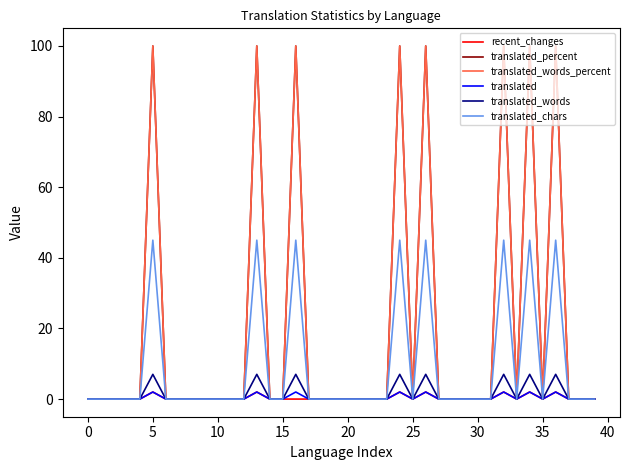

At how many categories does at least one series exceed 25?

8